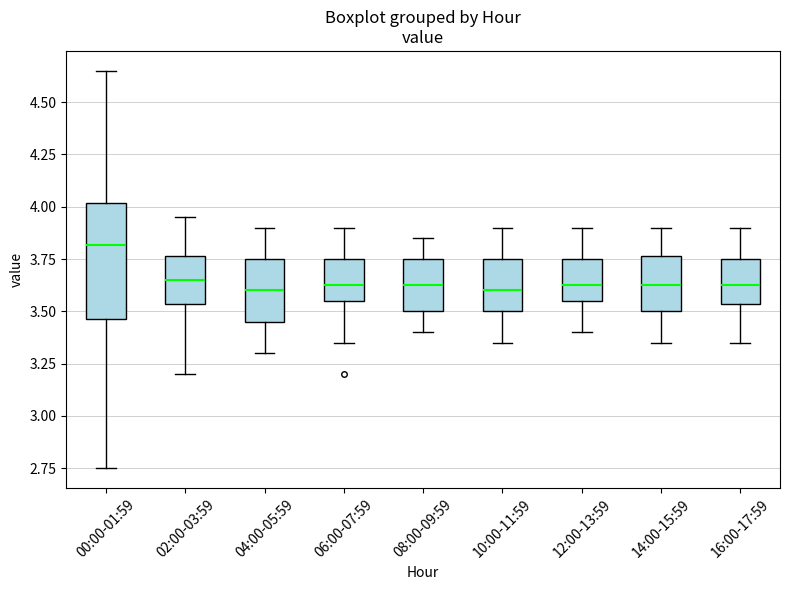

Reading left to right, read every box against the y-axis: the position of its median line, the range the box covers, and the ends of its whiskers. The values are not printed on the chart, so give them approximately, as read against the axis.

00:00-01:59: median 3.80, box 3.45 to 4.00, whiskers 2.75 to 4.65
02:00-03:59: median 3.65, box 3.55 to 3.75, whiskers 3.20 to 3.95
04:00-05:59: median 3.60, box 3.45 to 3.75, whiskers 3.30 to 3.90
06:00-07:59: median 3.65, box 3.55 to 3.75, whiskers 3.35 to 3.90
08:00-09:59: median 3.65, box 3.50 to 3.75, whiskers 3.40 to 3.85
10:00-11:59: median 3.60, box 3.50 to 3.75, whiskers 3.35 to 3.90
12:00-13:59: median 3.65, box 3.55 to 3.75, whiskers 3.40 to 3.90
14:00-15:59: median 3.65, box 3.50 to 3.75, whiskers 3.35 to 3.90
16:00-17:59: median 3.65, box 3.55 to 3.75, whiskers 3.35 to 3.90